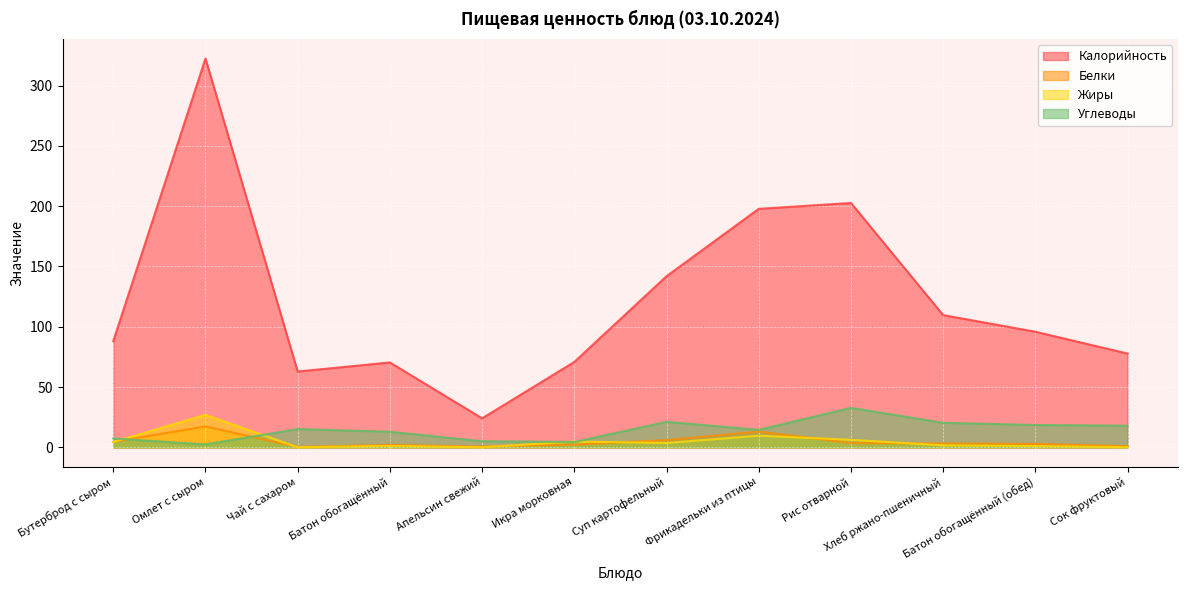

In Калорийность, how many points are higher than both neighbors (excluding endpoints)?

3